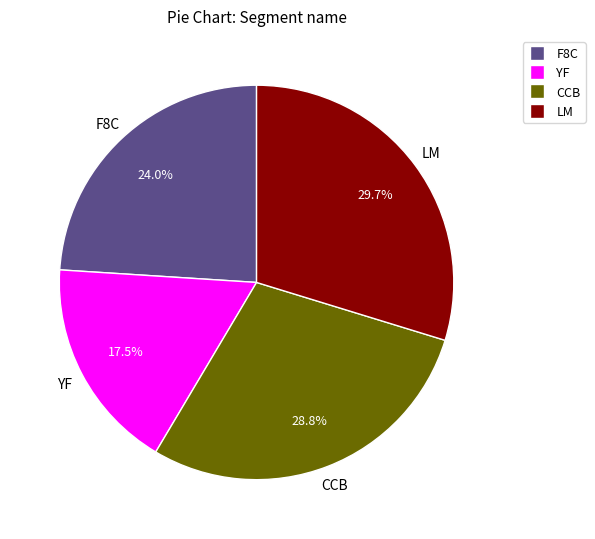

To the nearest percent, what is the combined percentage of F8C and CCB?

53%